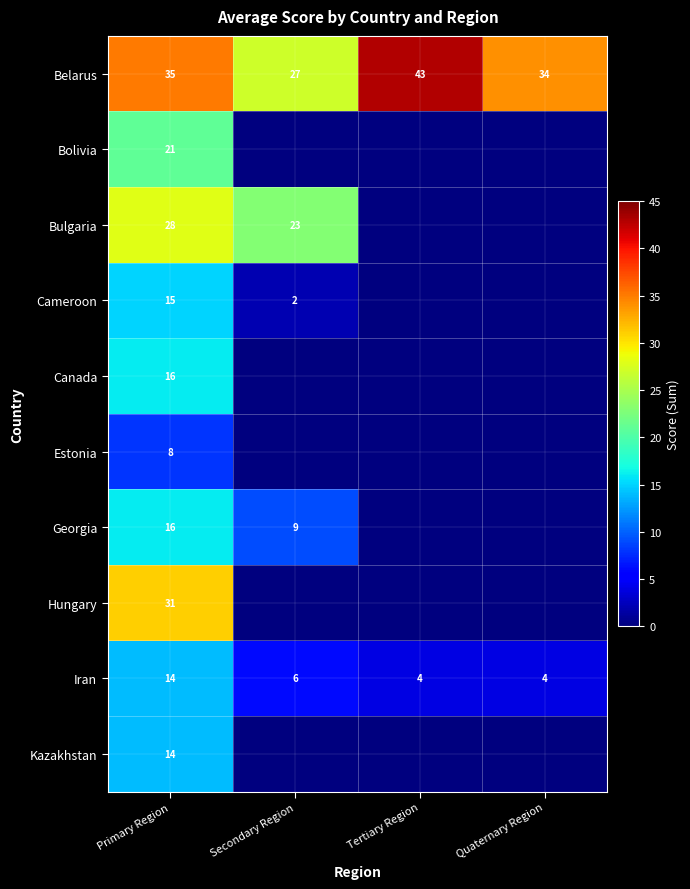

Is it true that Belarus equals 27 at Secondary Region?

True